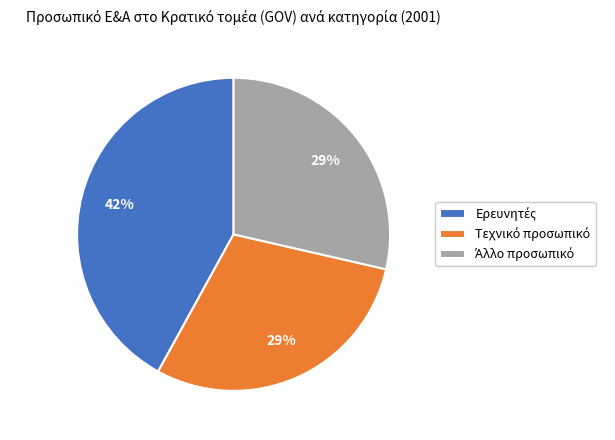

To the nearest percent, what is the difference between the largest and smallest slice percentages?

13%